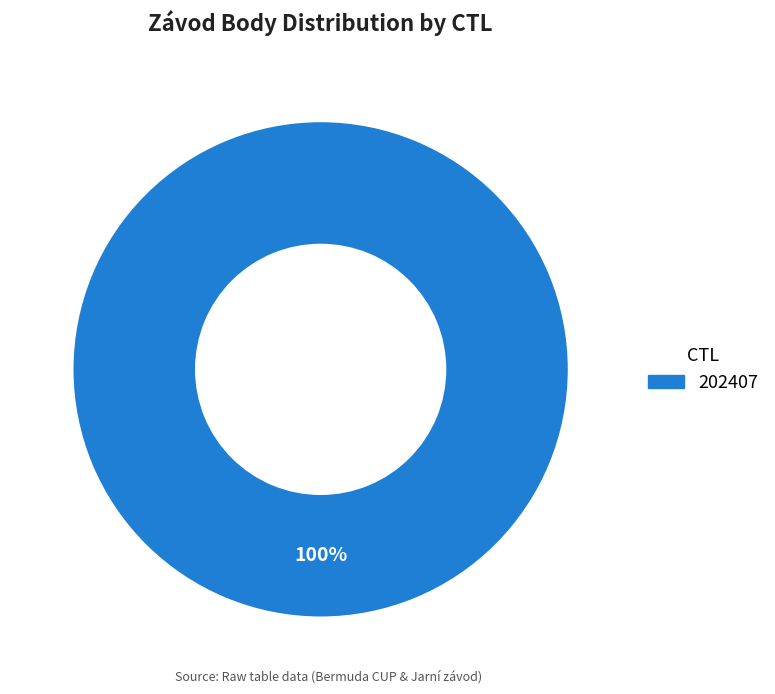

What is the majority slice?

202407